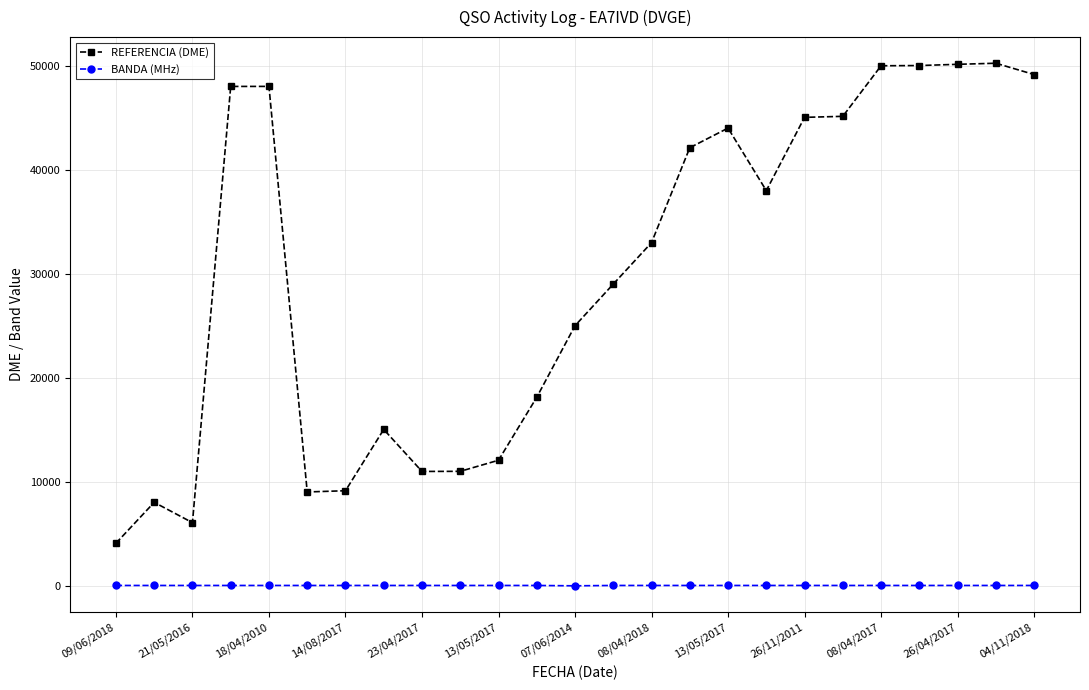

What is the smallest value displayed?

6